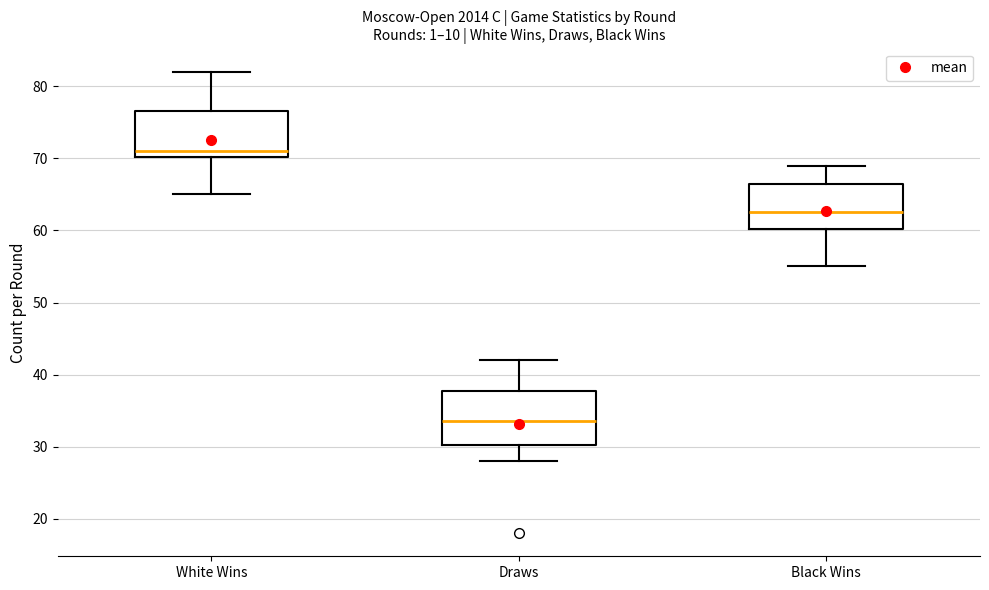

Which box's median line is the highest?

White Wins